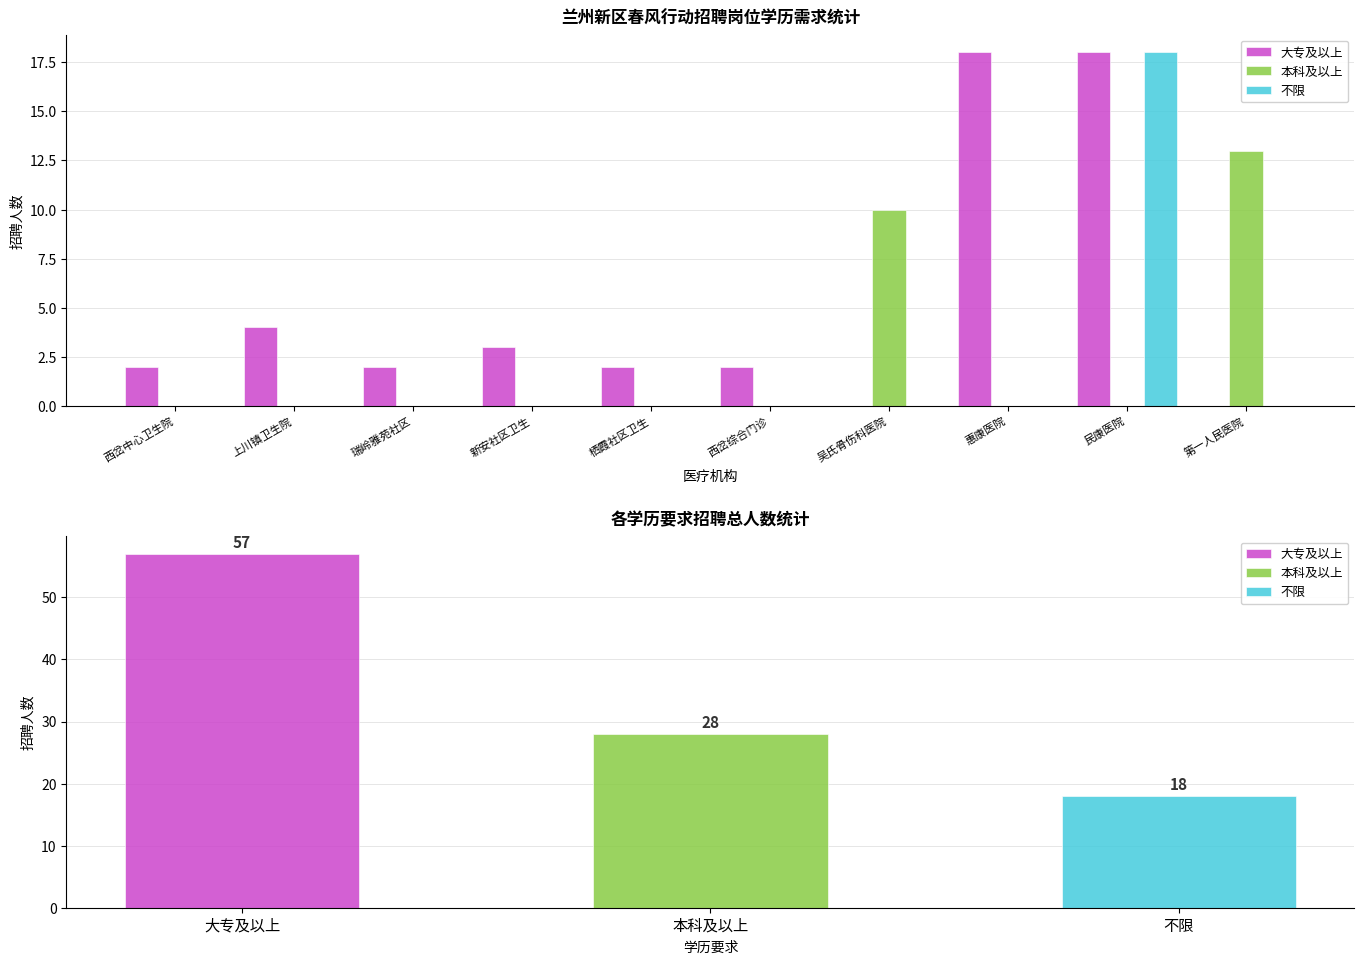

Rank the series at 西岔综合门诊 from highest to lowest value.

大专及以上, 本科及以上, 不限